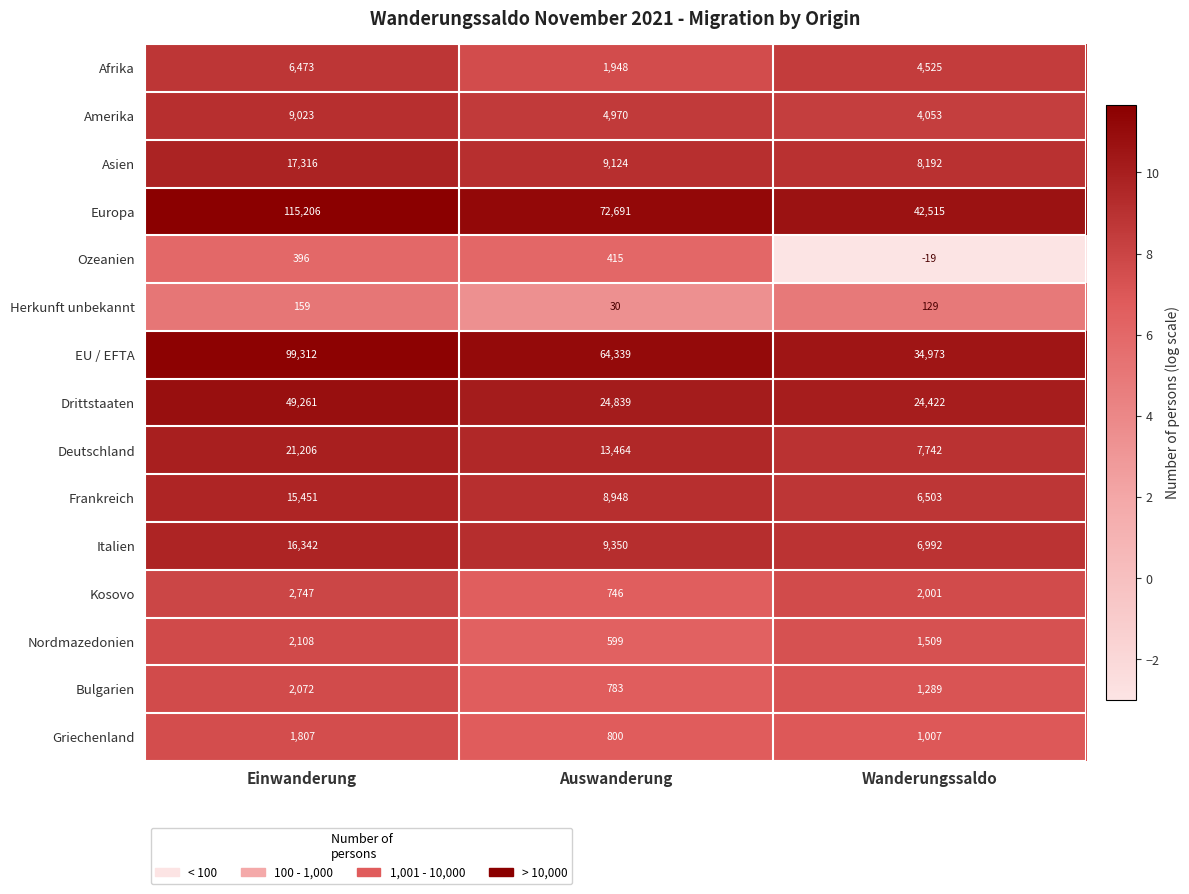

Which series changed the most between Auswanderung and Wanderungssaldo?

Europa